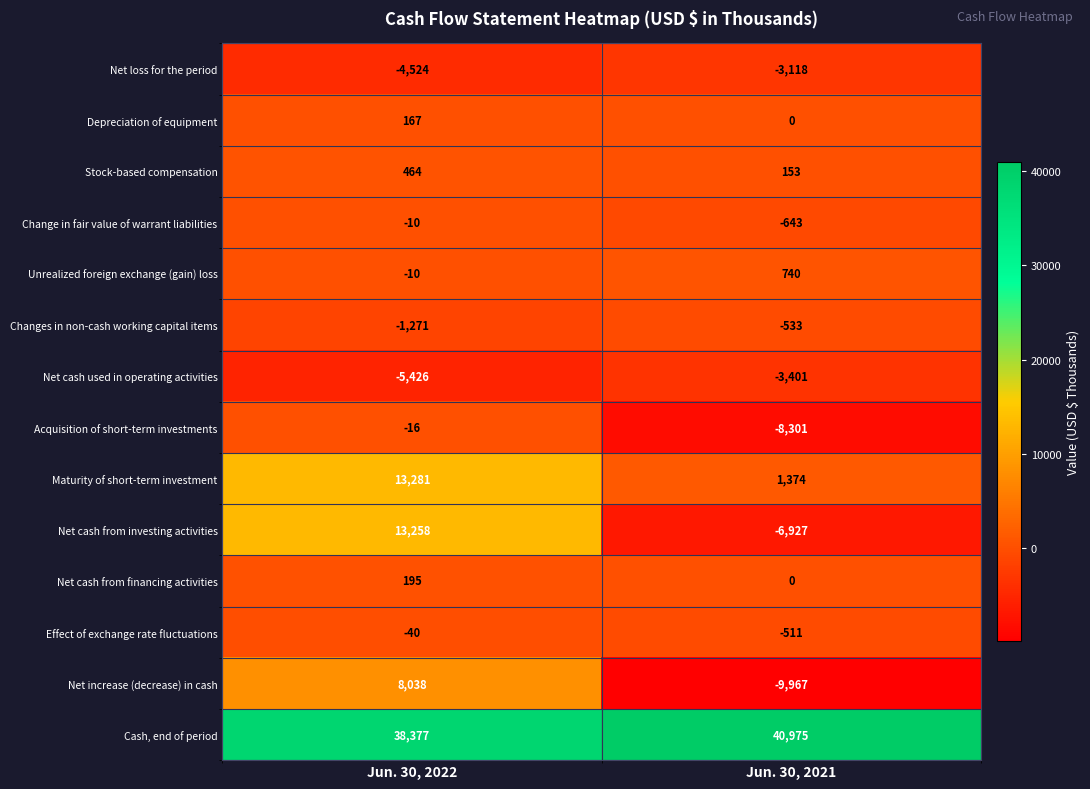

At which category does the chart reach its minimum across all series?

Jun. 30, 2021